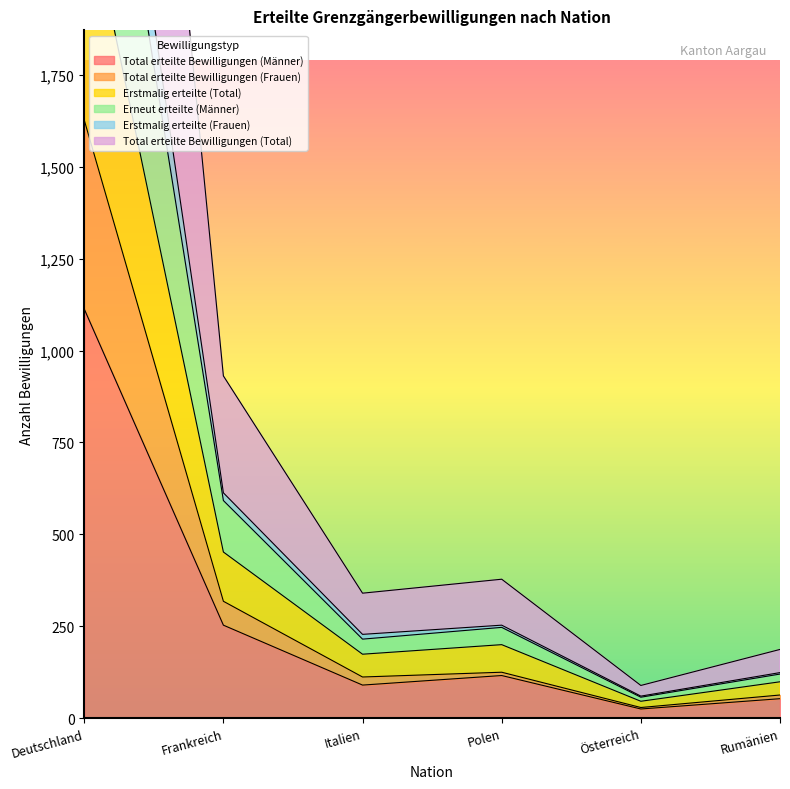

What is the sum of all Total erteilte Bewilligungen (Total) values?

4190